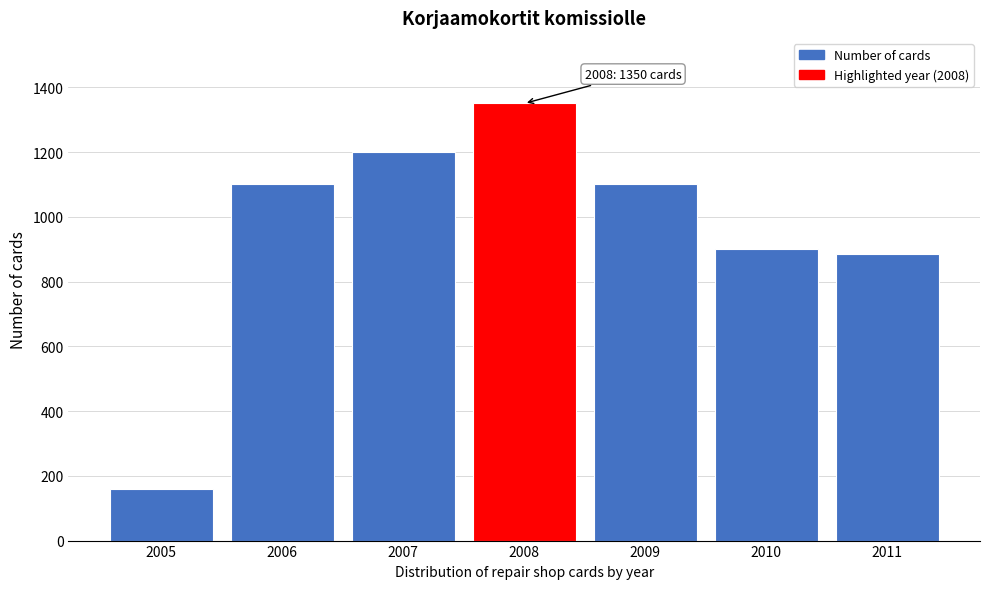

Reading left to right, extract all data points from this chart.

159	1100	1200	1350	1100	900	884